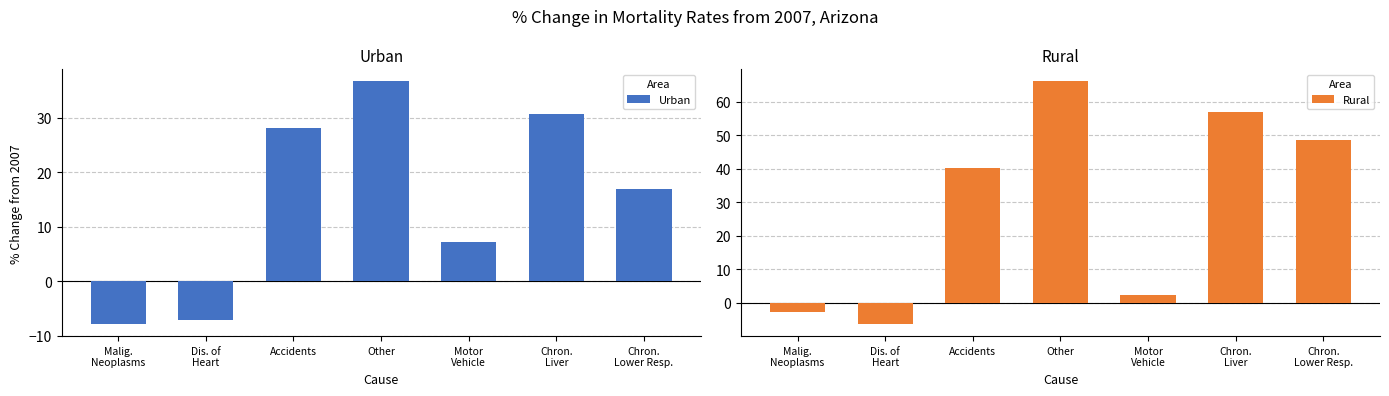

The Urban series shows -4.5 at Malig.
Neoplasms. True or false?

False